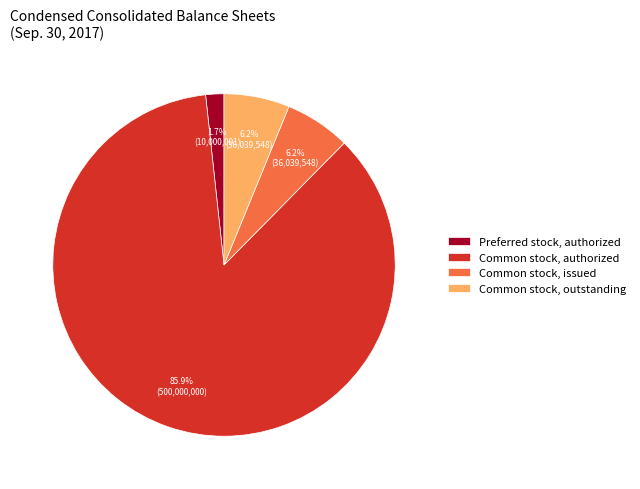

Which has a higher value, Preferred stock, authorized or Common stock, outstanding?

Common stock, outstanding